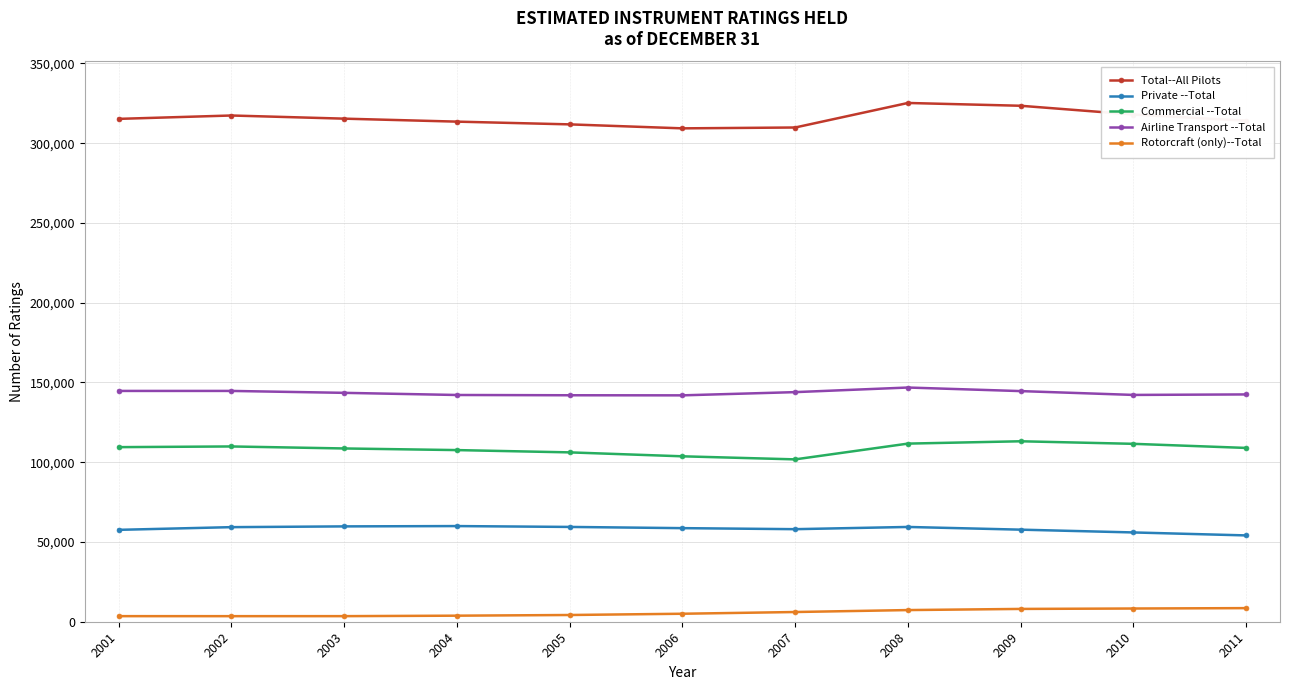

What is the sum of the Private --Total values at 2003 and 2001?

117386